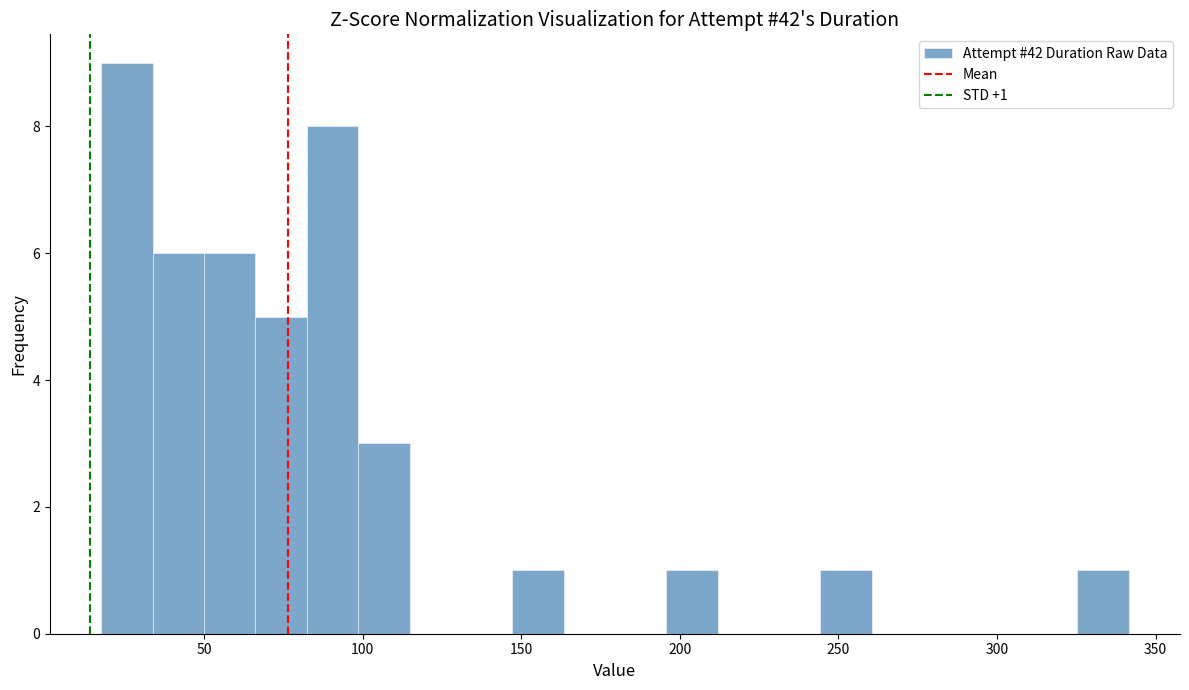

Read against the x-axis, roughly where is the centre of the tallest bar?

25